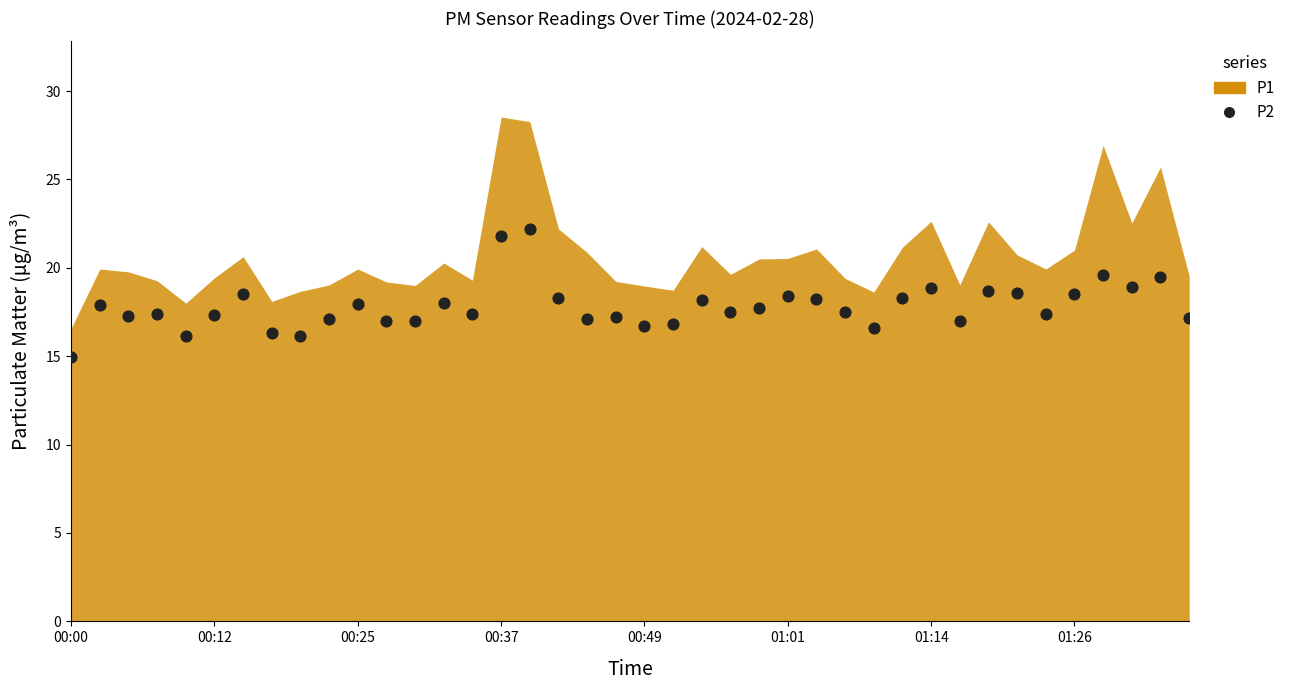

What is the range of Y values (max minus min)?

7.2